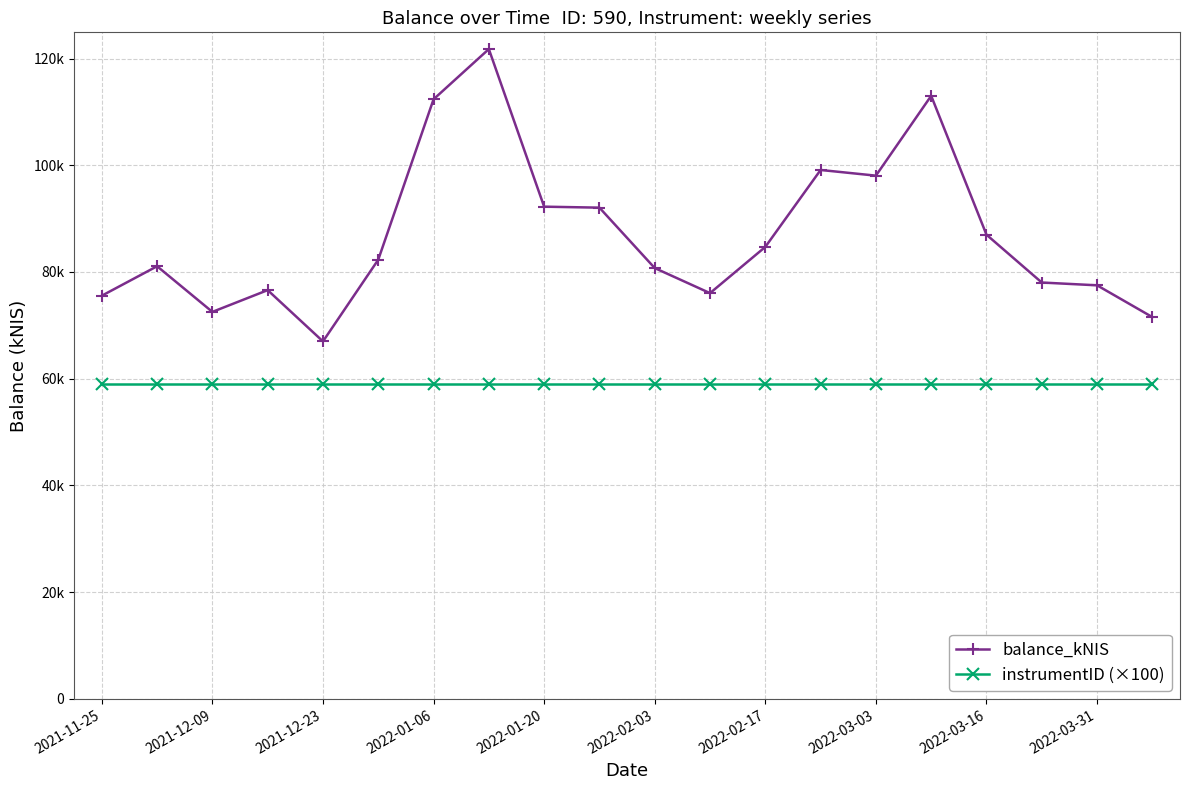

Reading left to right, what are all the values shown in this chart?

balance_kNIS: 75551.3	81073.7	72518.2	76597.3	66990.5	82302.7	112363.9	121772.1	92237.8	92053.7	80734.6	76034.8	84696.4	99115.6	98051.2	113014.0	86985.1	78022.3	77499.8	71543.4
instrumentID (×100): 59000.0	59000.0	59000.0	59000.0	59000.0	59000.0	59000.0	59000.0	59000.0	59000.0	59000.0	59000.0	59000.0	59000.0	59000.0	59000.0	59000.0	59000.0	59000.0	59000.0